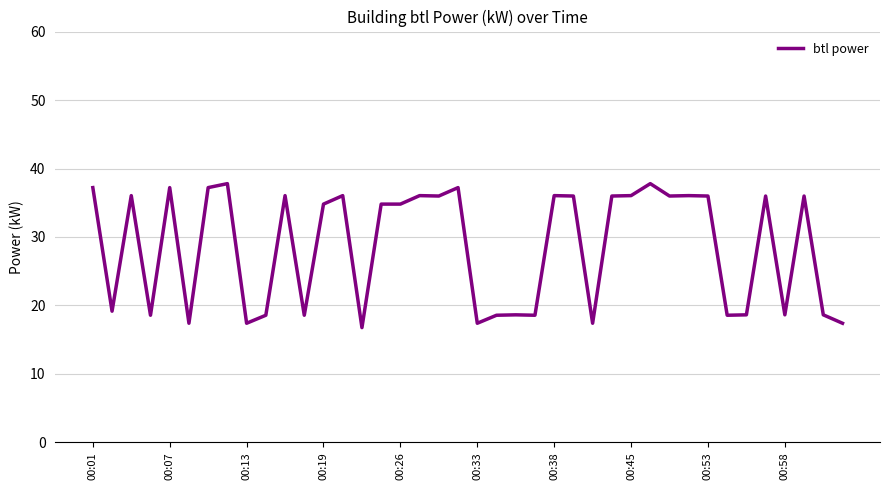

What is the difference between the maximum and minimum values?

21.0